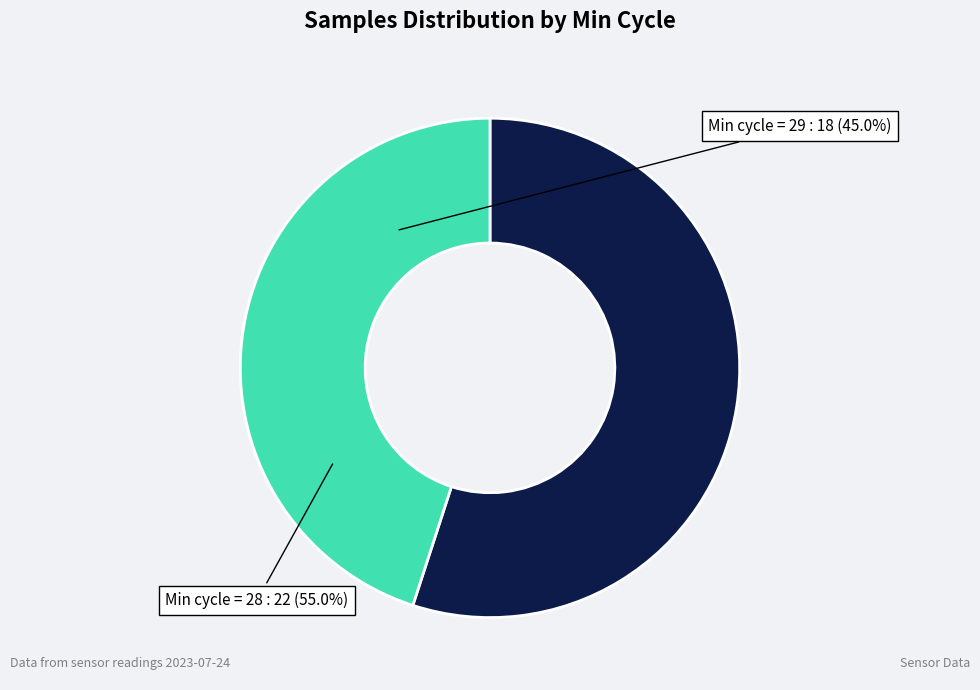

Is there any slice that represents more than half of the pie?

Yes